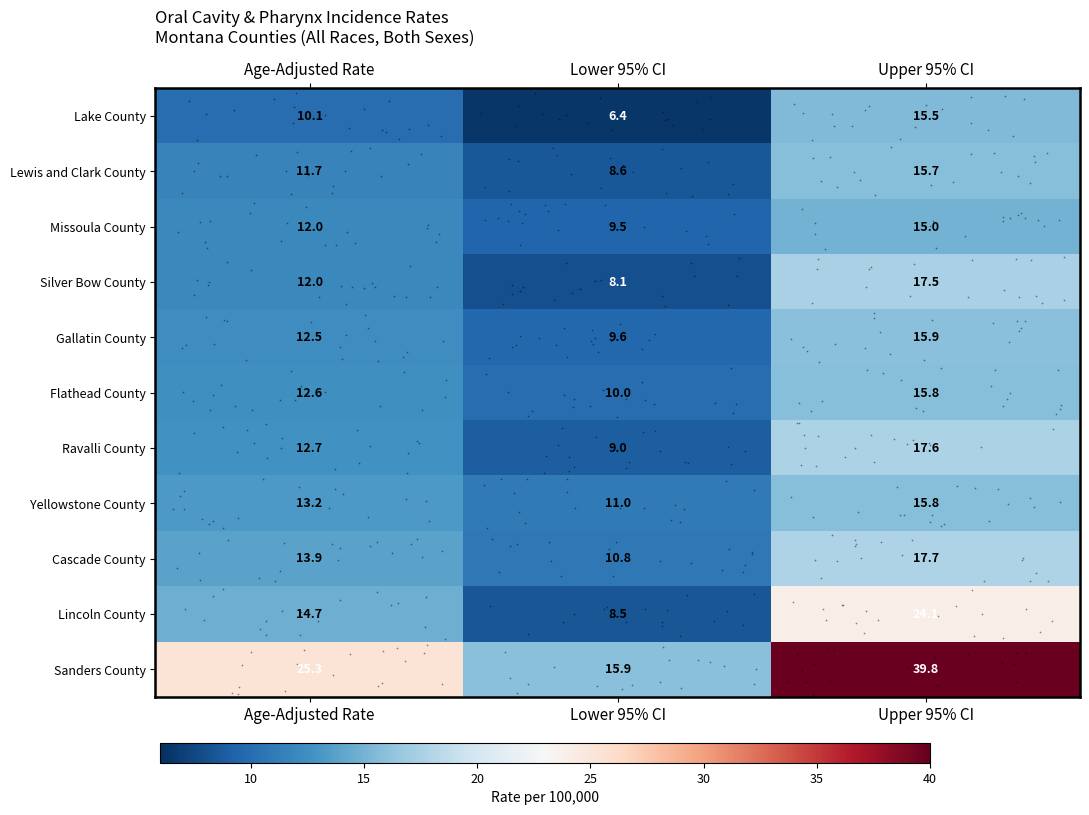

At how many categories does at least one series exceed 32?

1